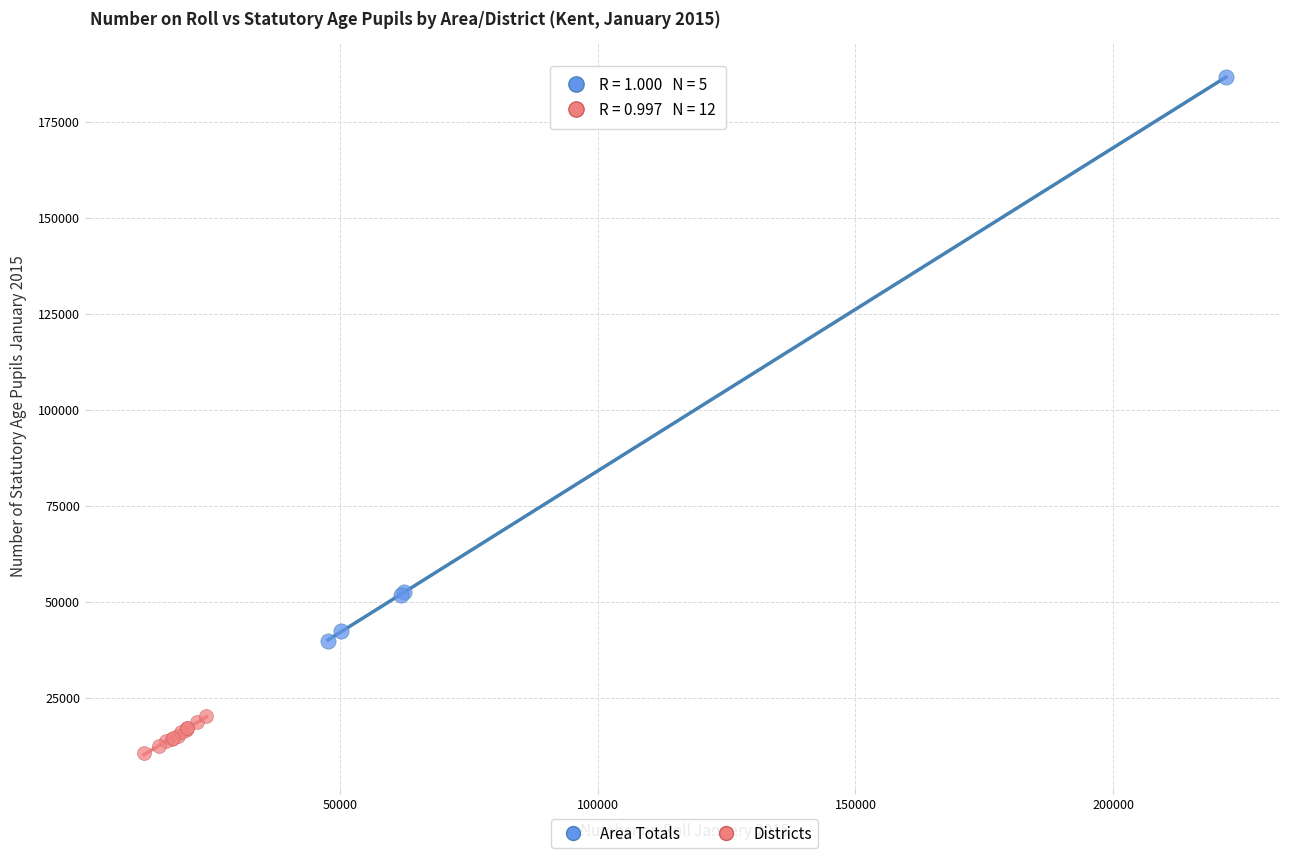

Which series contains the highest Y value?

Area Totals